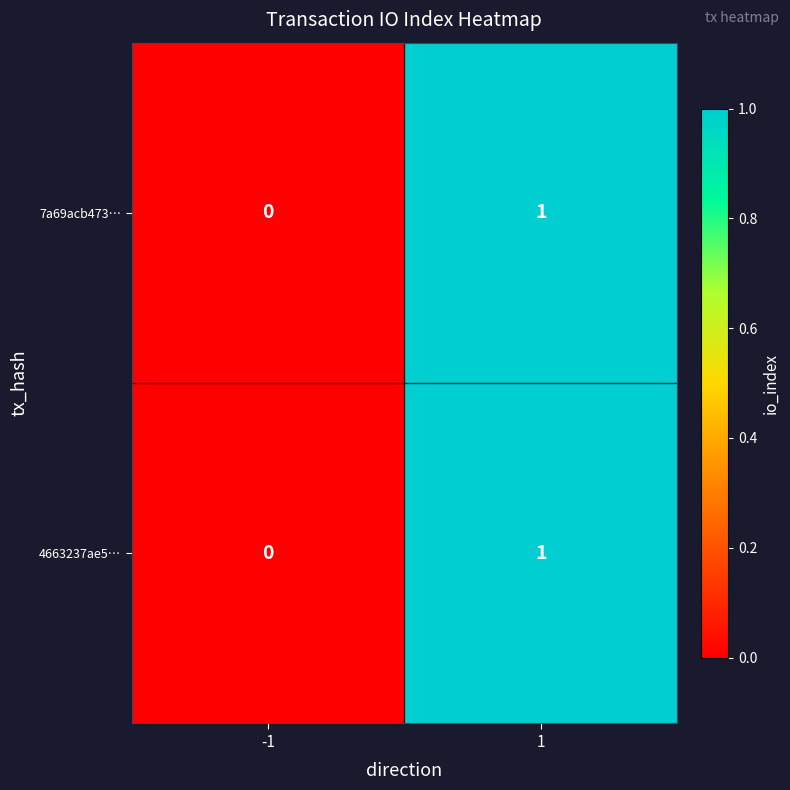

What is the total value across all series at 1?

2